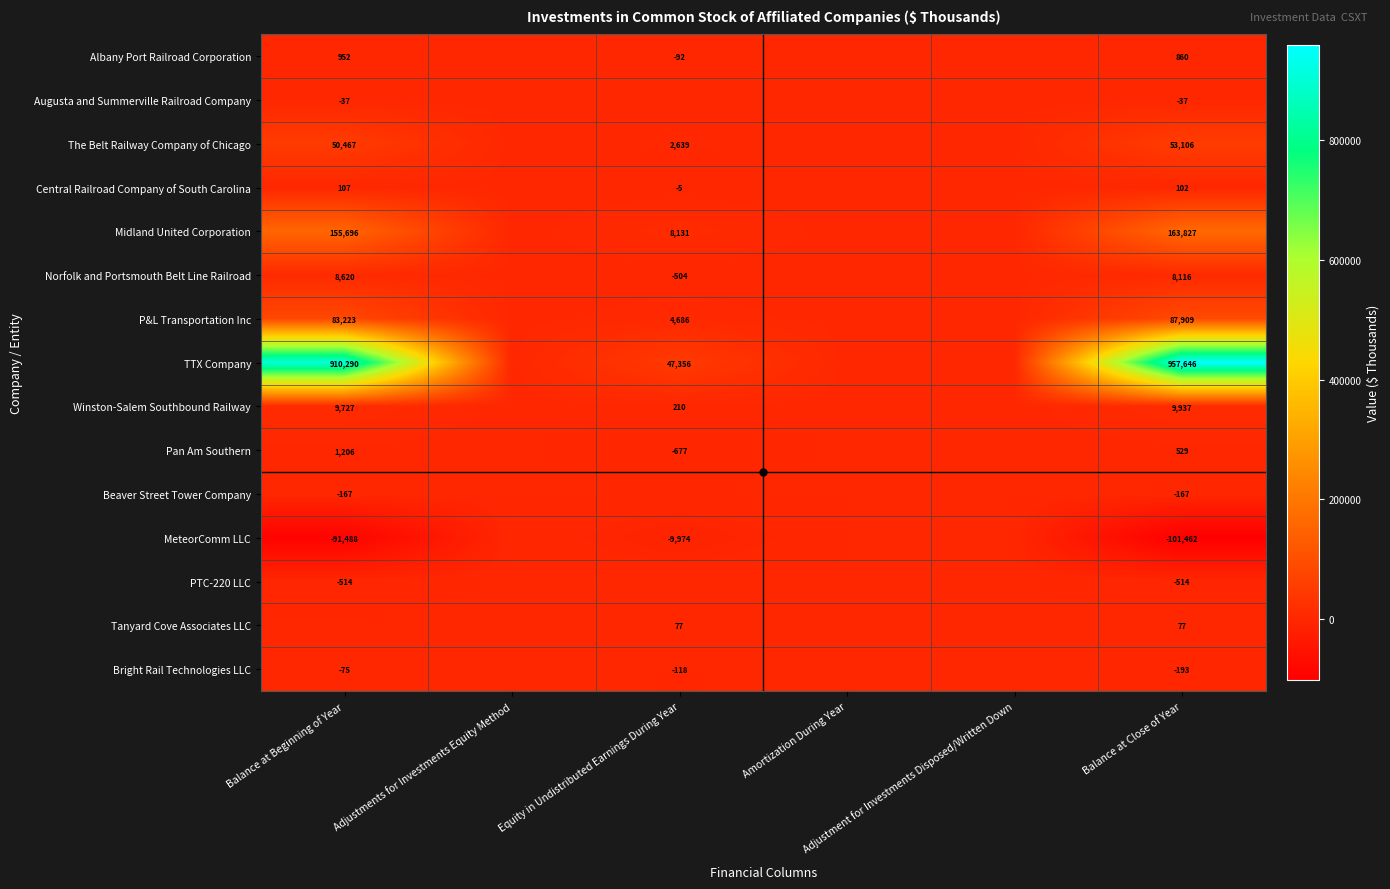

At which category does the chart reach its minimum across all series?

Balance at Close of Year